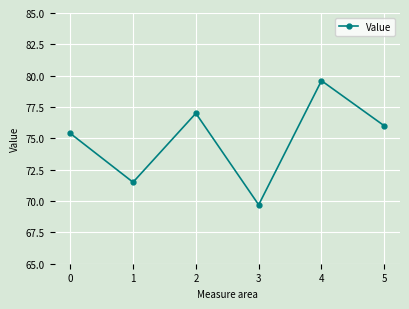

Approximately how many times larger is the value at 3 compared to 4?

0.9